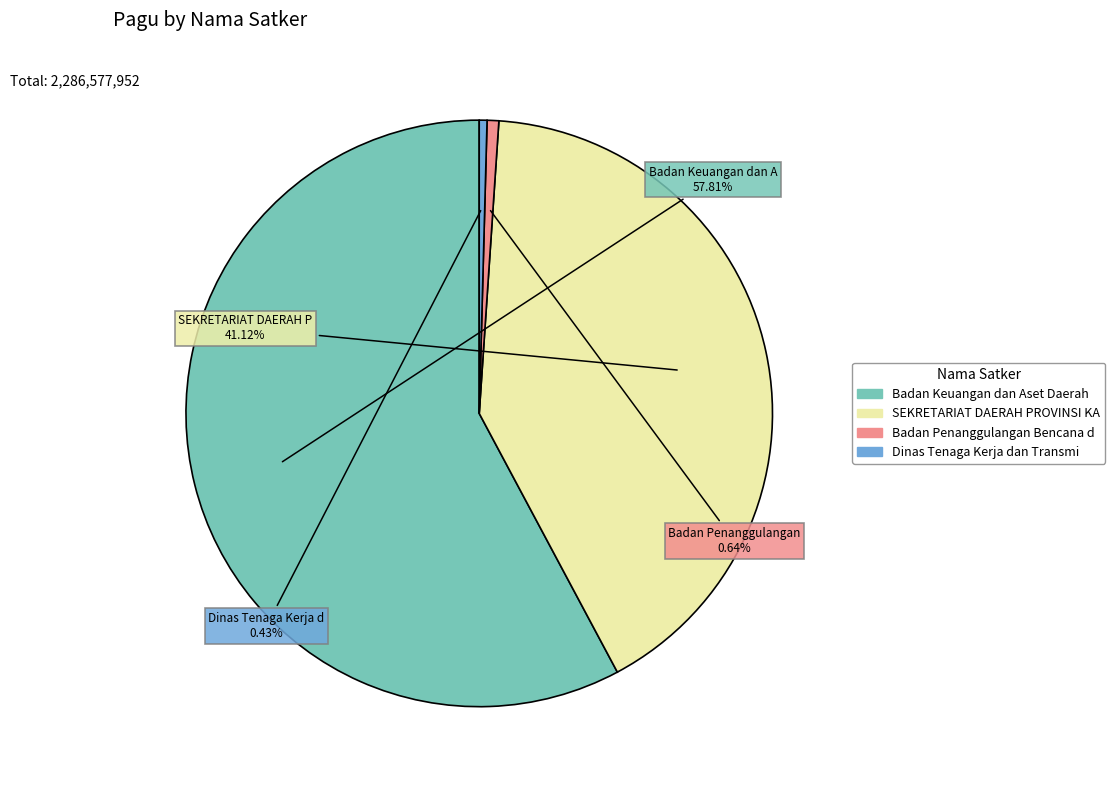

Does any single category account for the majority?

Yes